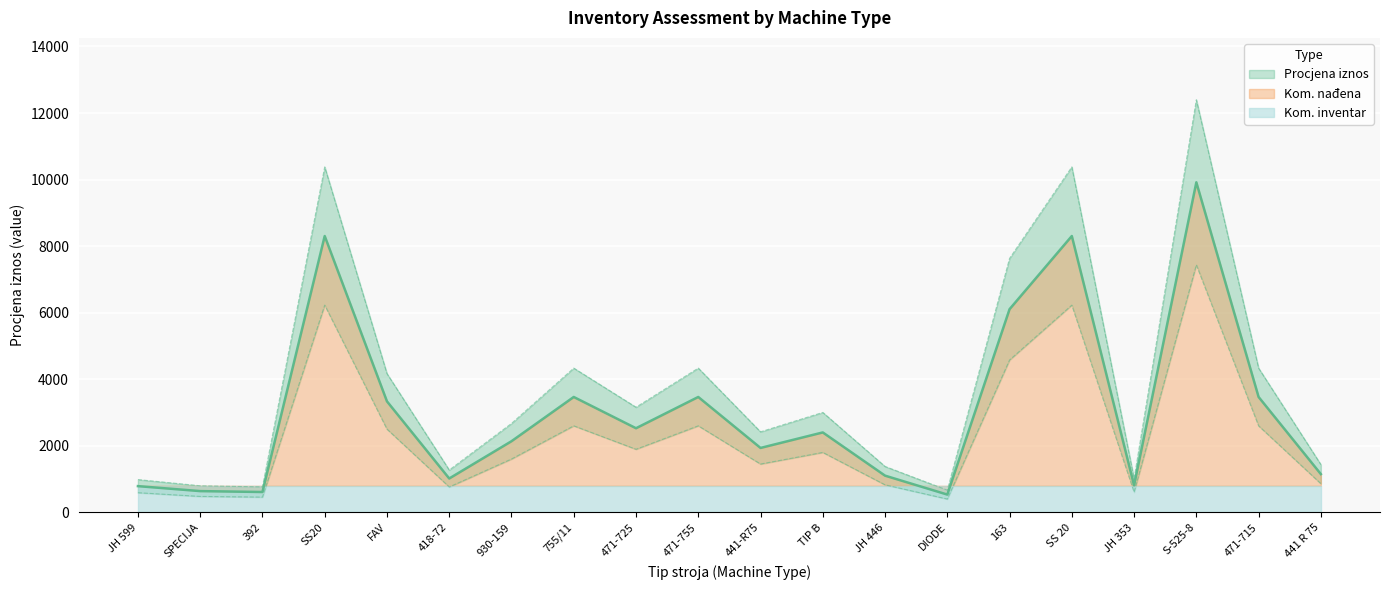

Which series has the largest total across all categories?

Procjena iznos